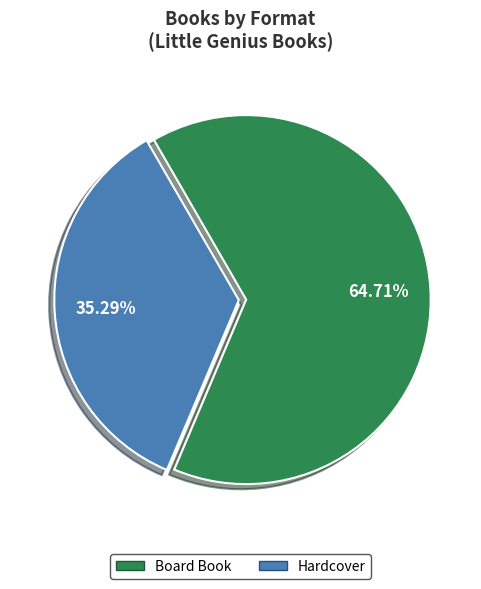

To the nearest percent, what is the difference between the Hardcover and Board Book slice percentages?

29%